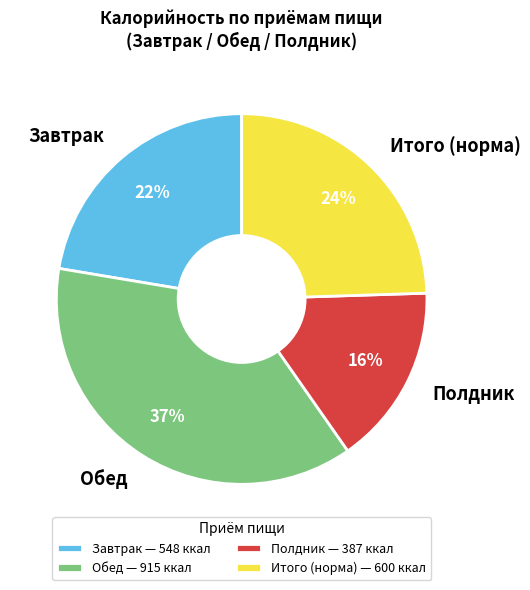

To the nearest percent, what is the combined percentage of Обед and Итого (норма)?

62%